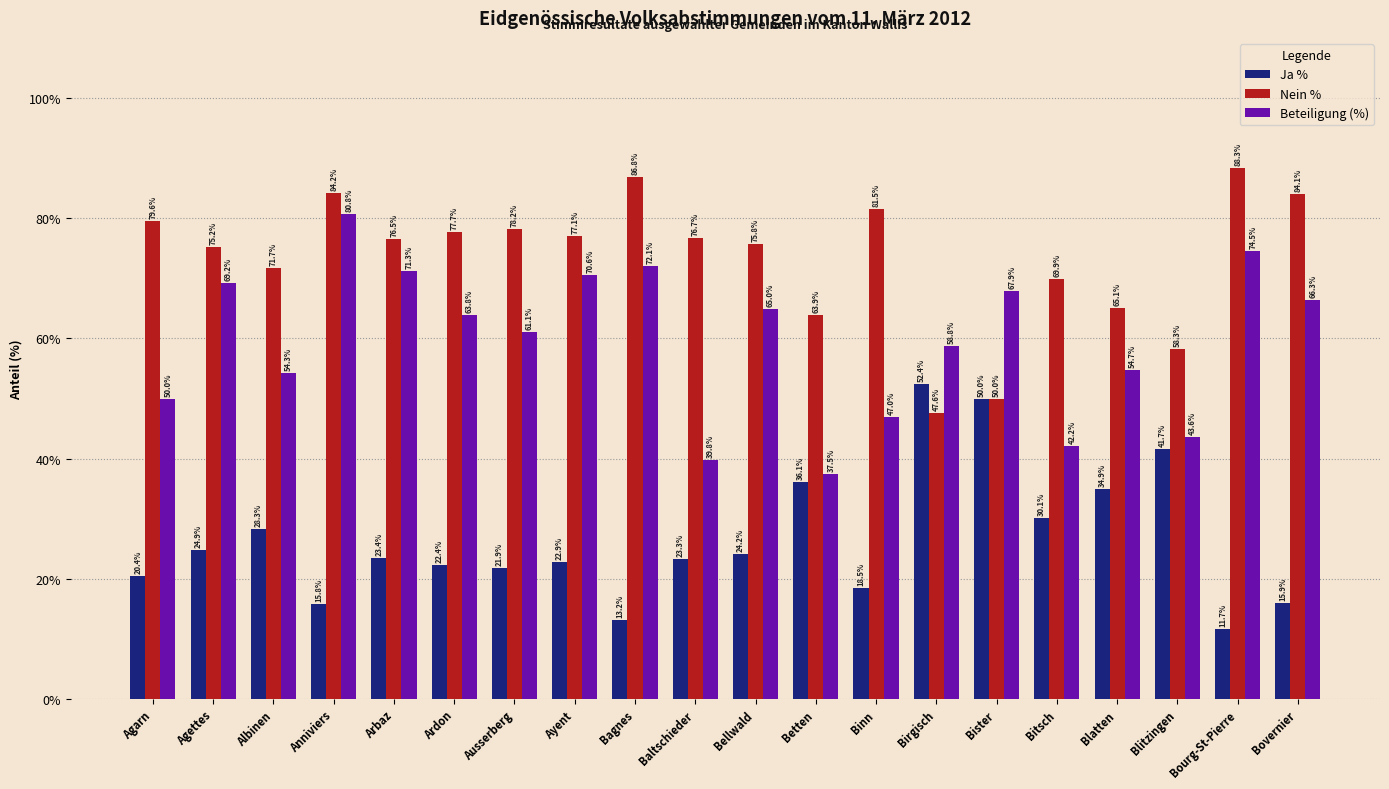

Which series has the widest spread of values?

Beteiligung (%)